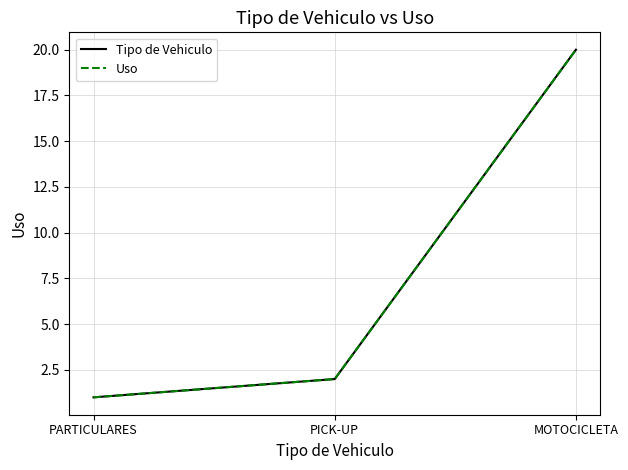

What is the difference between the Tipo de Vehiculo values at PARTICULARES and PICK-UP?

1